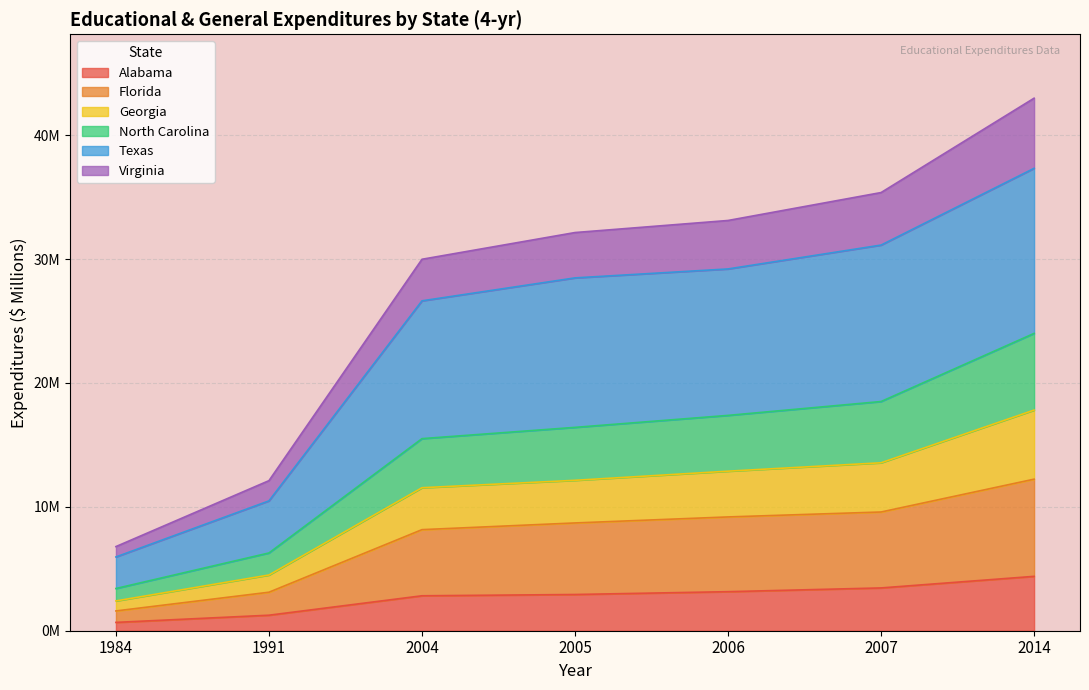

Between 1991 and 2005, which is larger?

2005